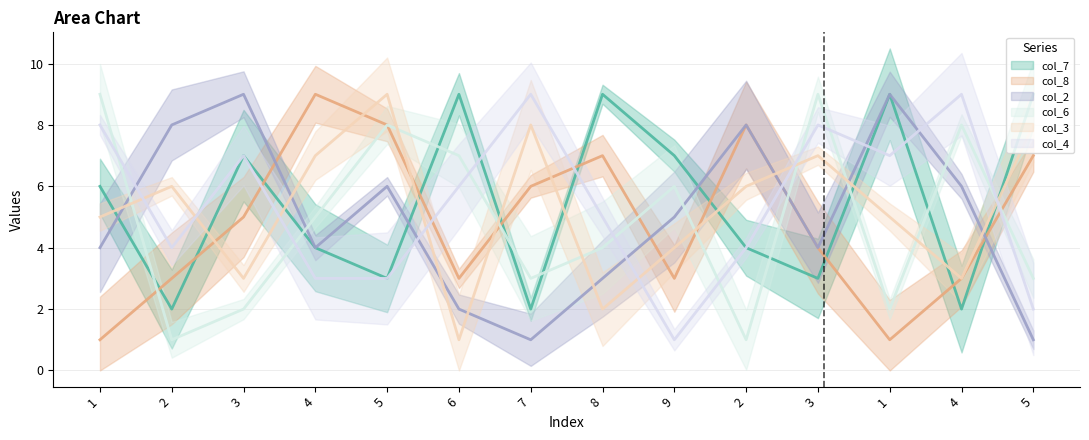

What is the total value across all series at 8?

30